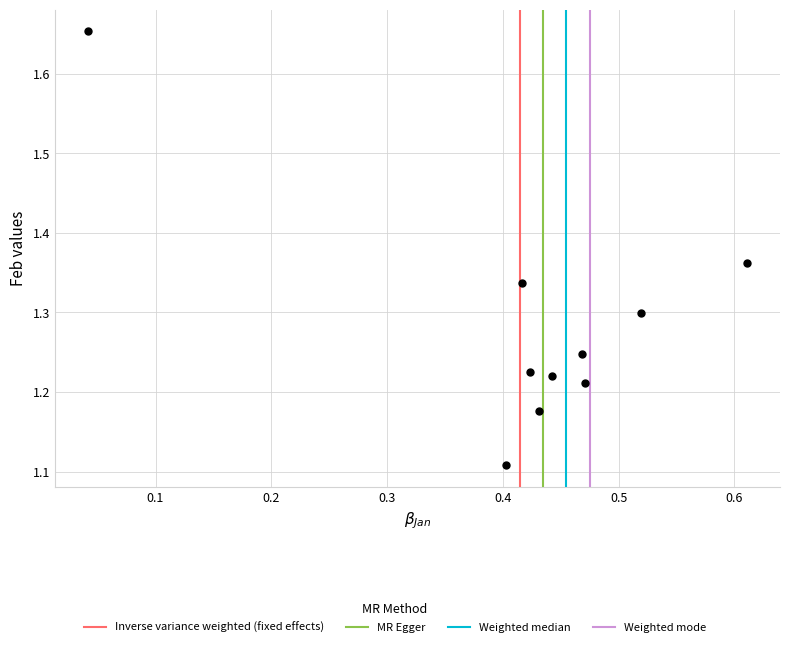

What is the average X value?

0.4